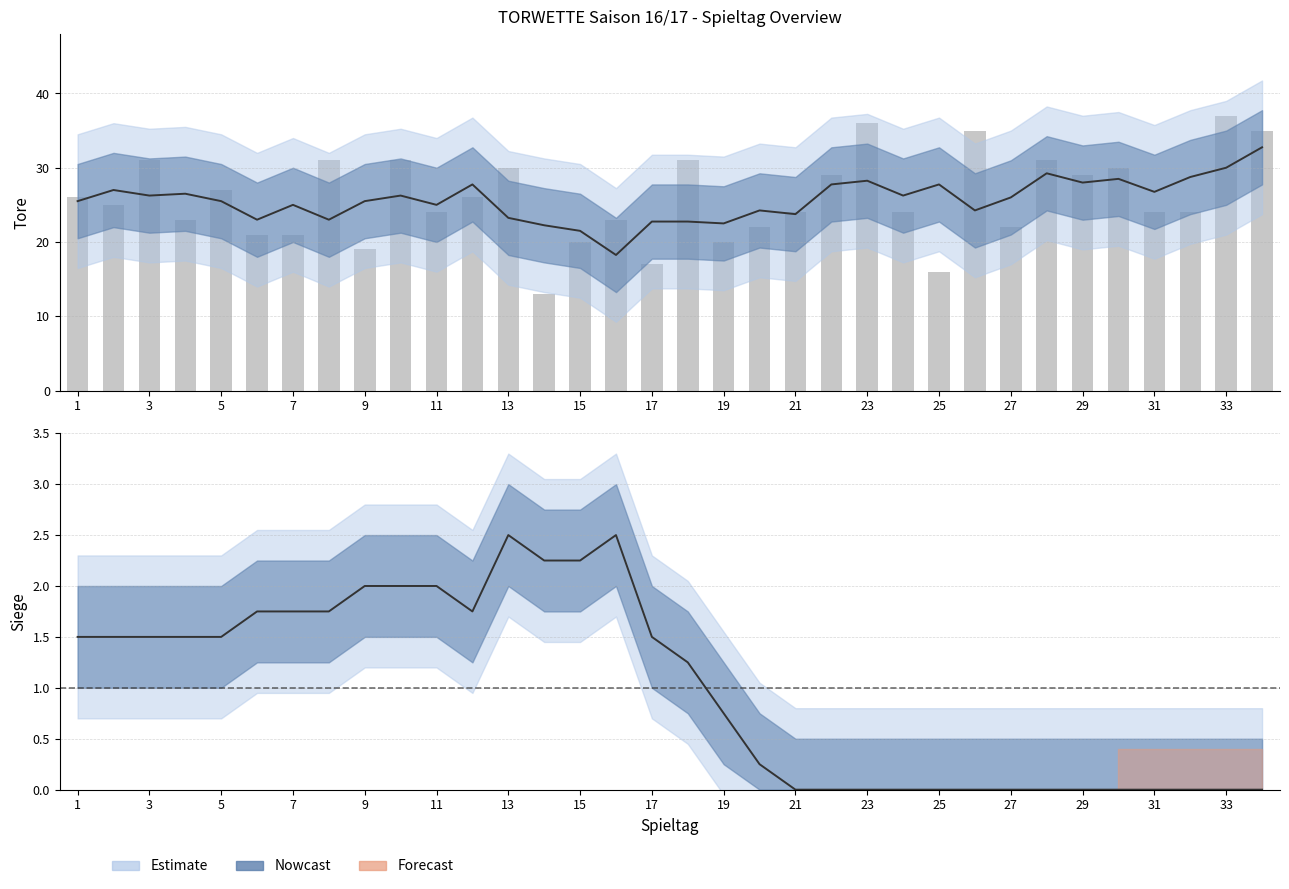

How many data points are less than 25?

17